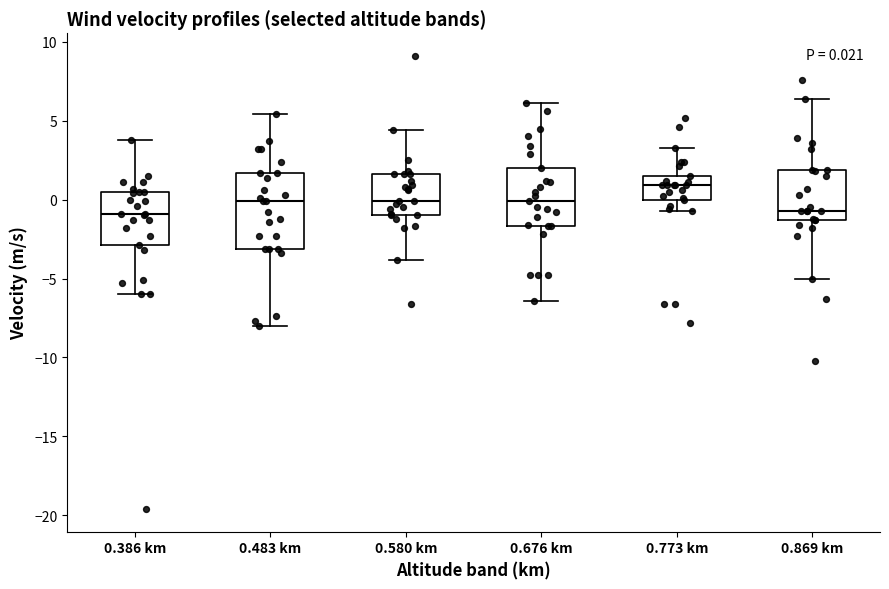

Comparing the boxes themselves (not the whiskers), which one is the tallest?

0.483 km